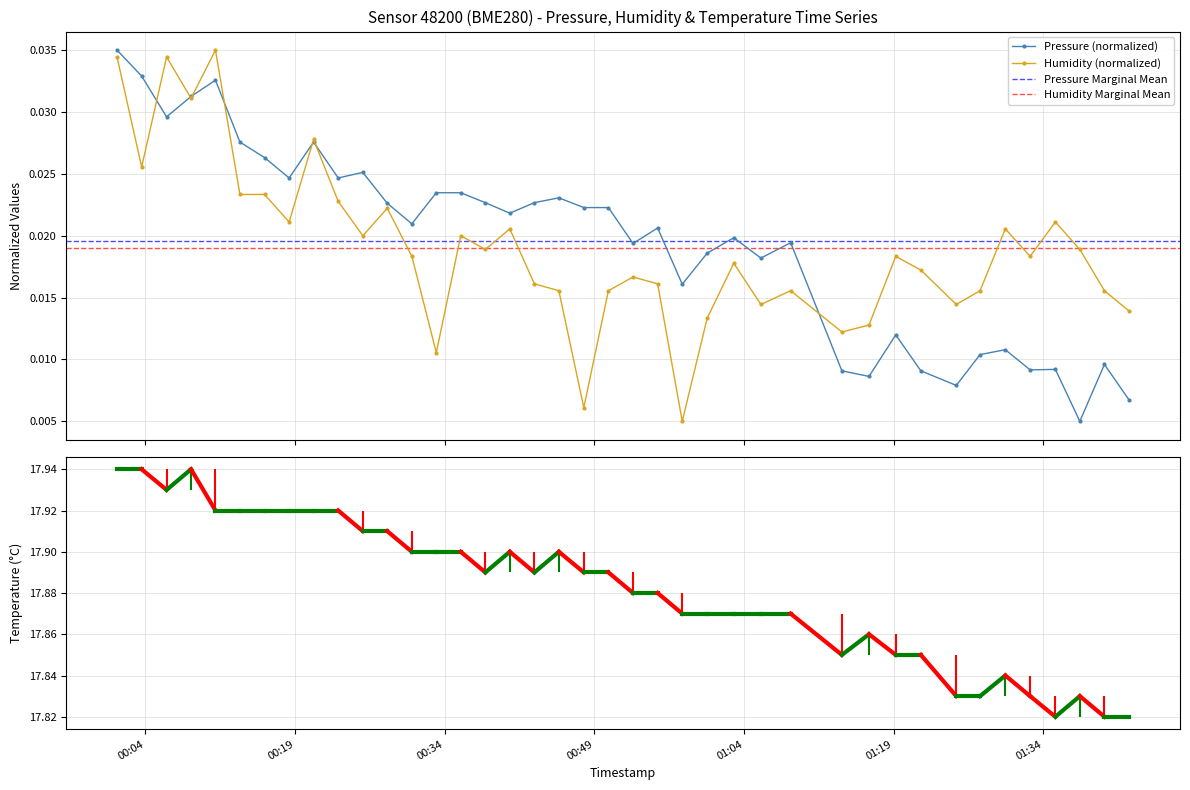

True or false: humidity and pressure intersect in this chart.

True